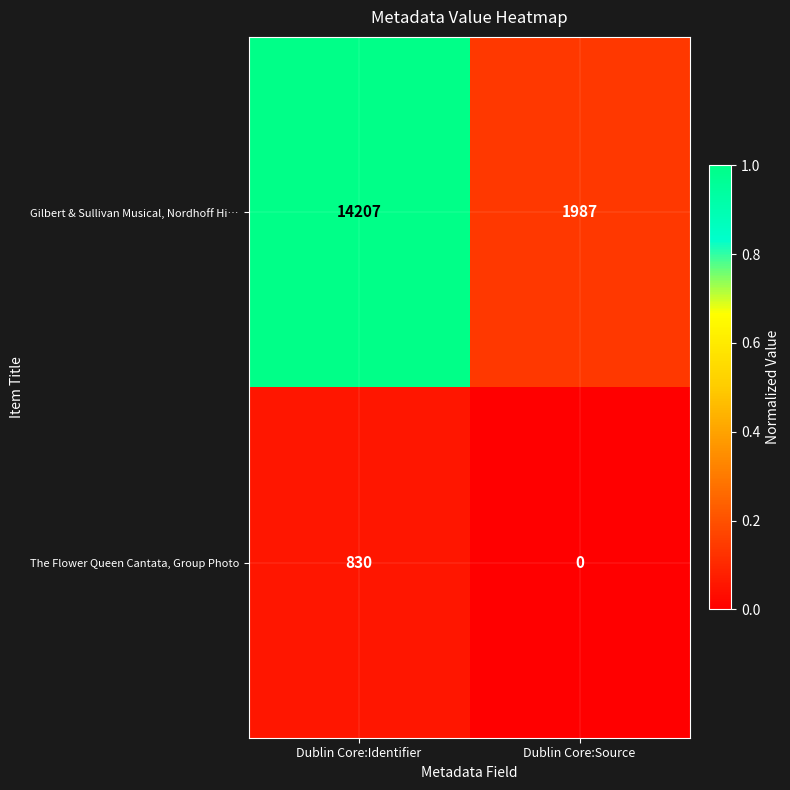

Which series has the largest range (max minus min)?

Gilbert & Sullivan Musical, Nordhoff Hi…